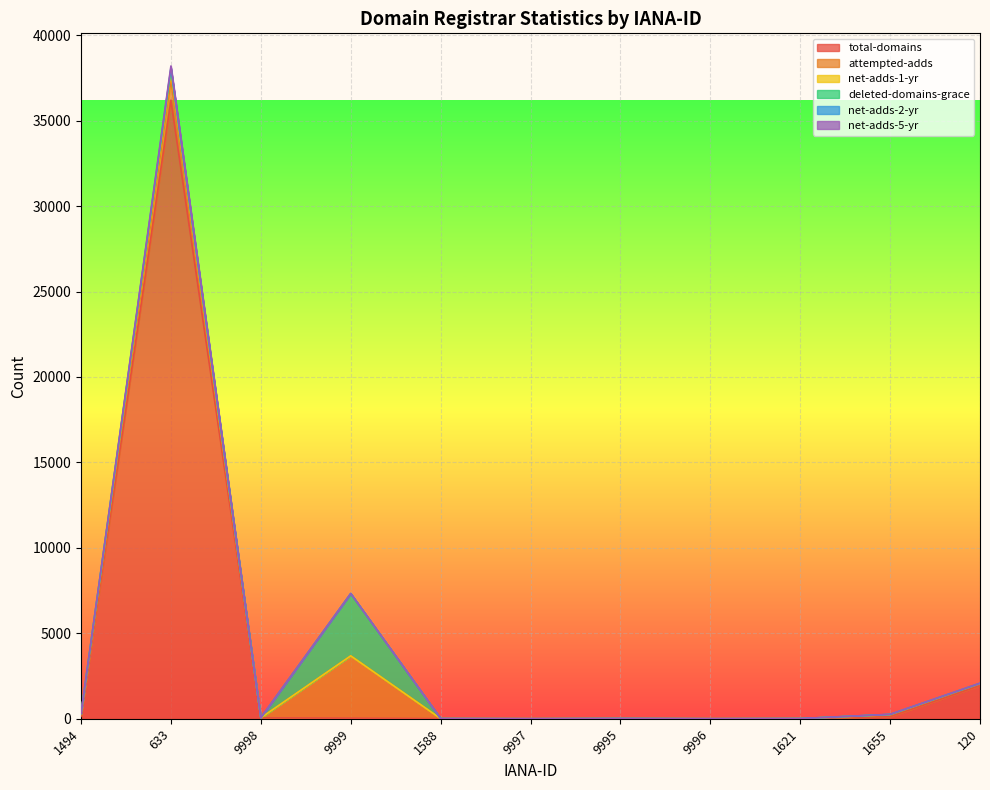

What is the label of the 9th point from the left?

1621